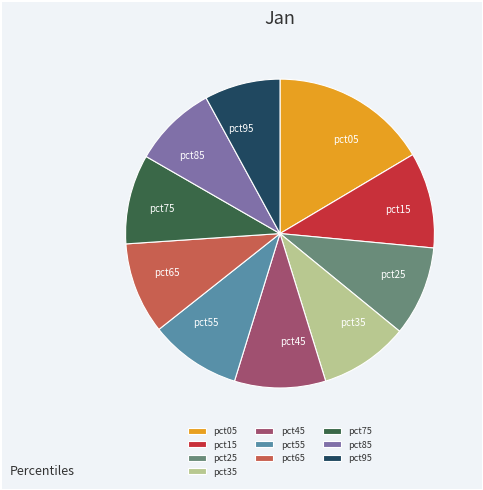

Count the number of slices in the pie.

10